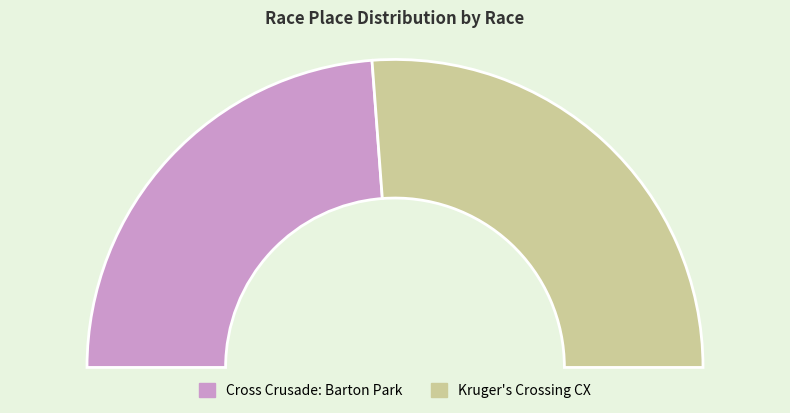

To the nearest percent, what is the difference between the Kruger's Crossing CX and Cross Crusade: Barton Park slice percentages?

5%